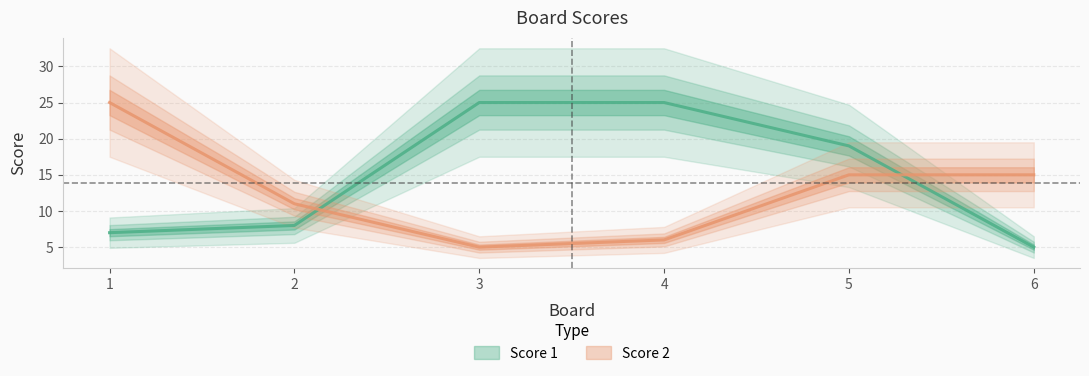

What is the sum of the Score 1 values at 4 and 5?

44